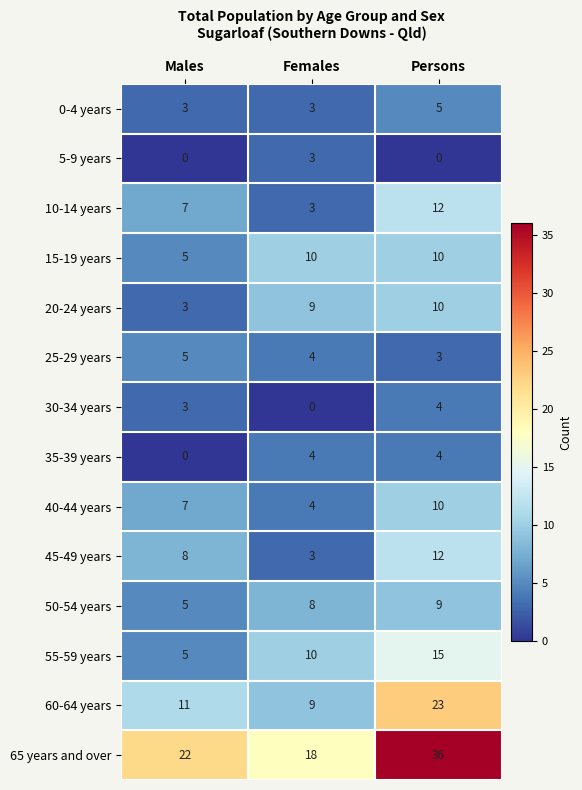

What is the difference between the second highest and minimum values in the 50-54 years series?

3